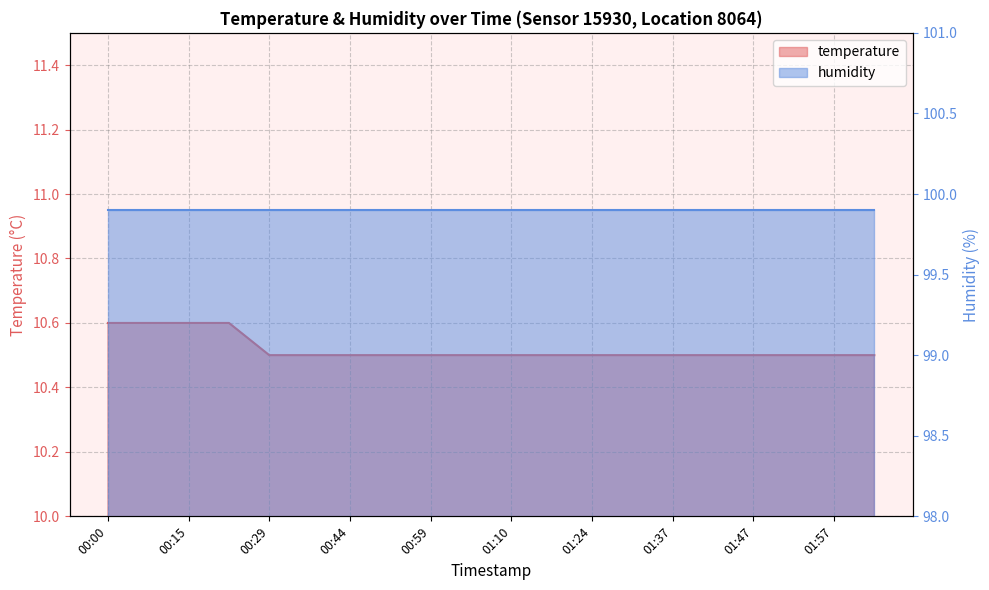

What is the ratio of the value at 01:10 to the value at 00:44?

1.0